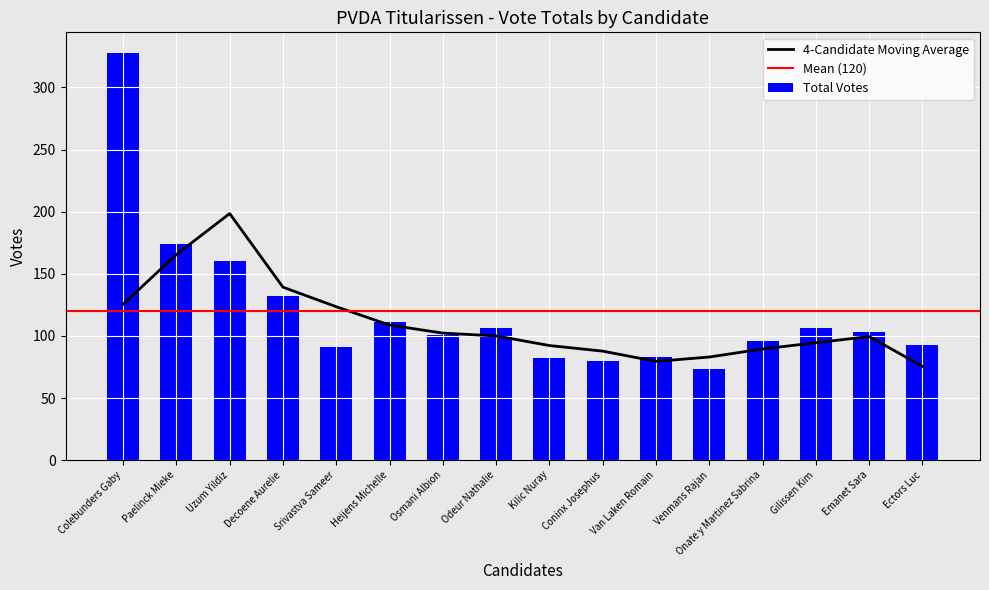

Is it true that 4-Candidate Moving Average equals 210.1 at Colebunders Gaby?

False